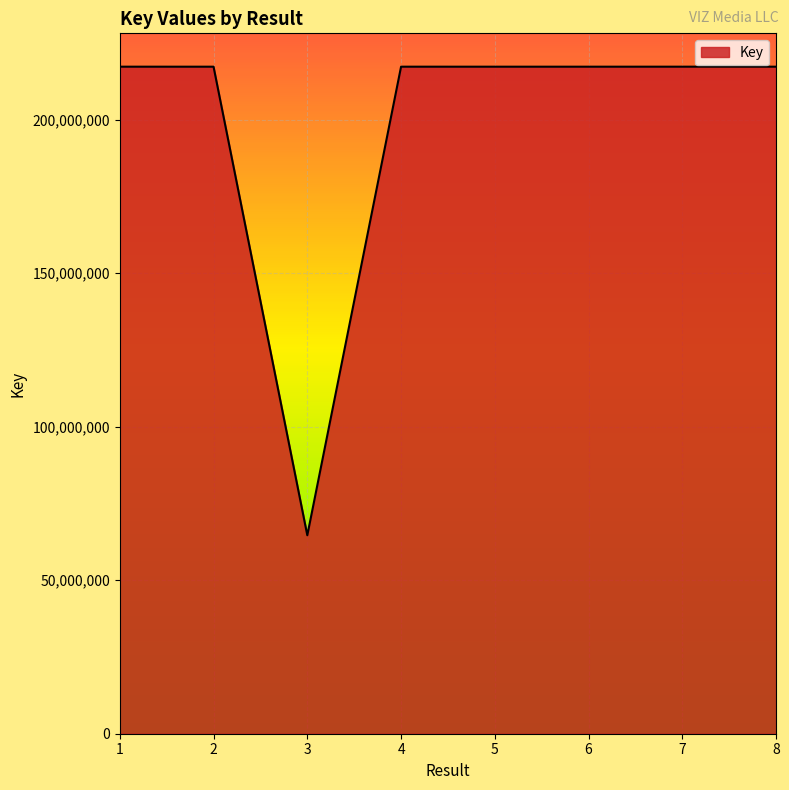

What is the average value?

198142647